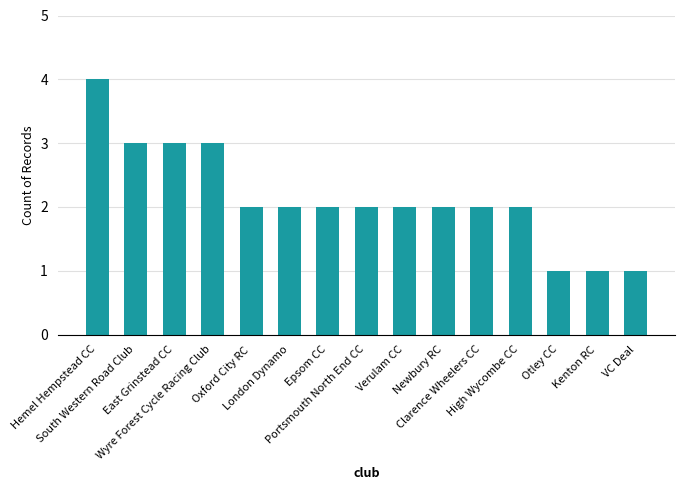

Where does the data first go above 2?

Hemel Hempstead CC